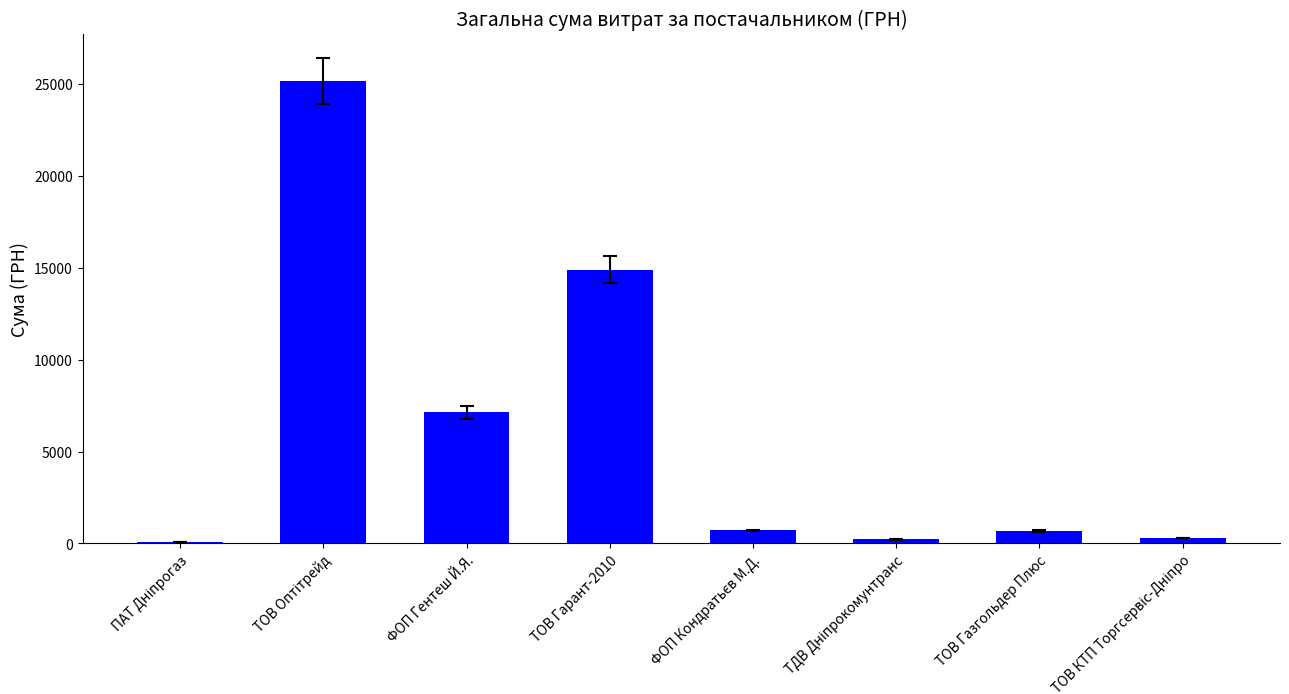

Which has a higher value, ТОВ Газгольдер Плюс or ТОВ Гарант-2010?

ТОВ Гарант-2010